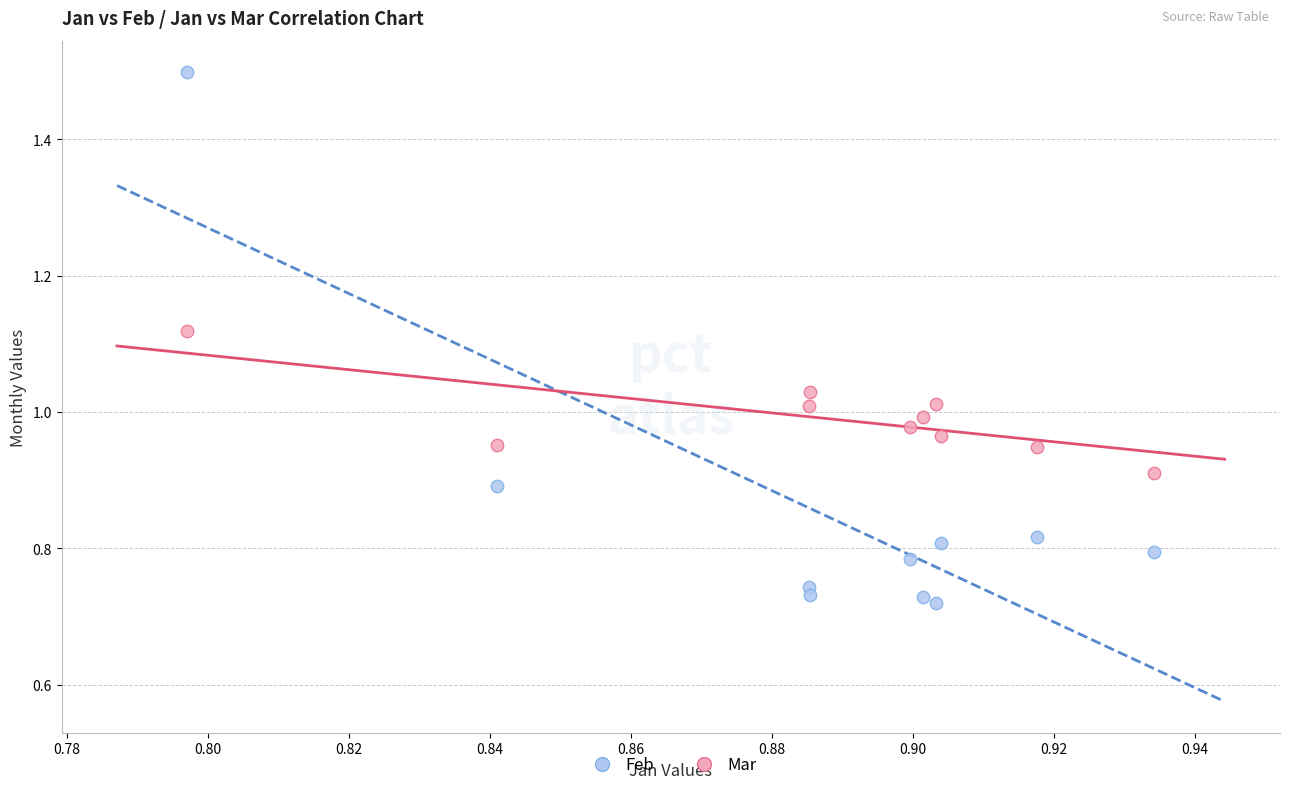

Which series contains the highest Y value?

Feb